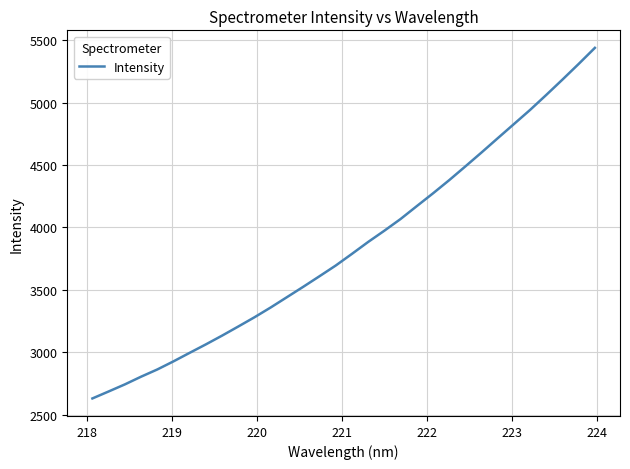

How many lines are shown in the chart?

1